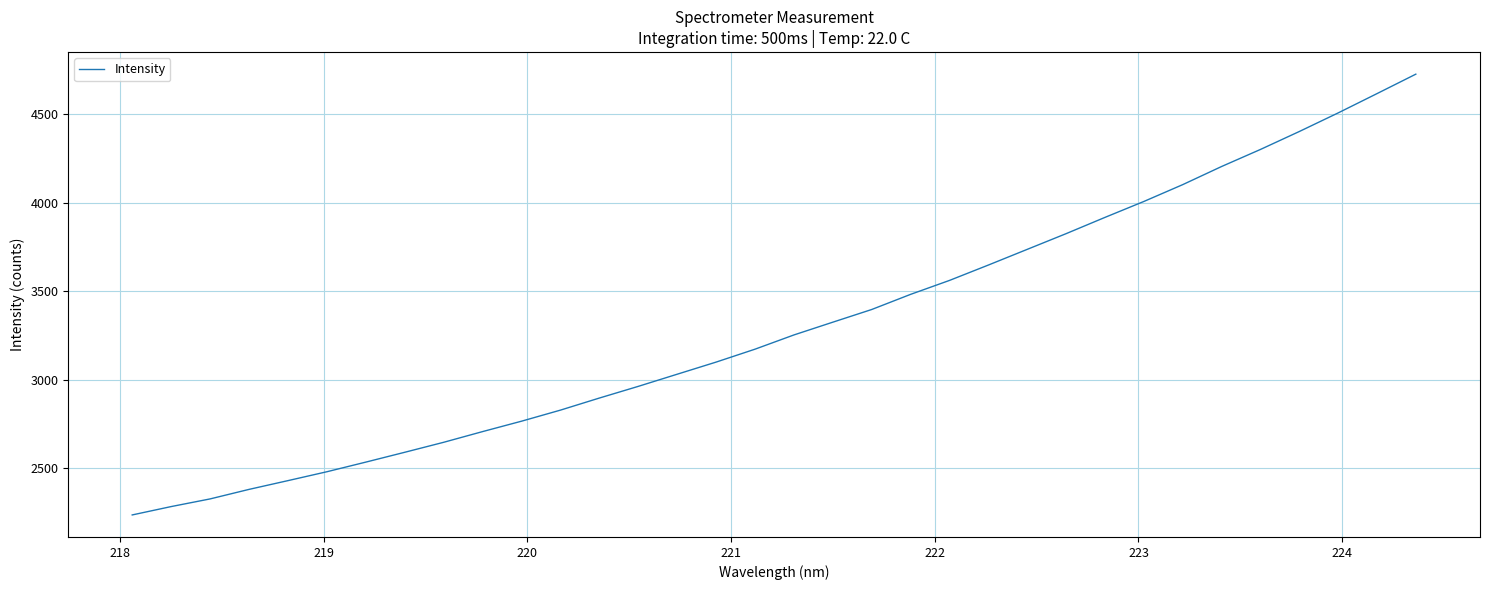

True or false: the data has more than 0 interior local peaks.

False